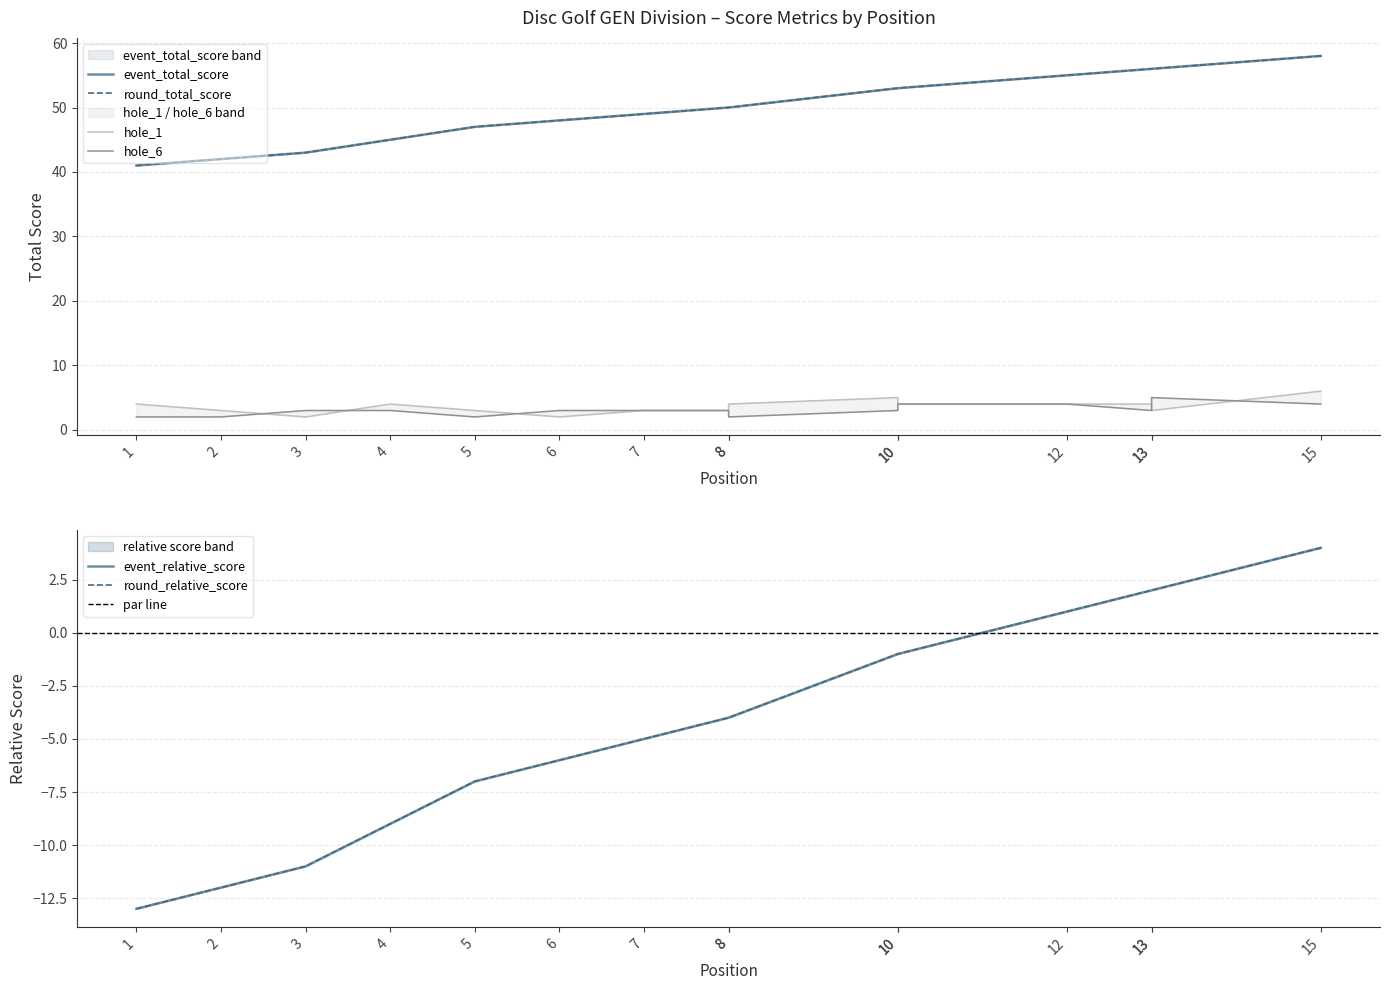

Which series ends up on top after the final intersection of hole_6 and hole_1?

hole_1